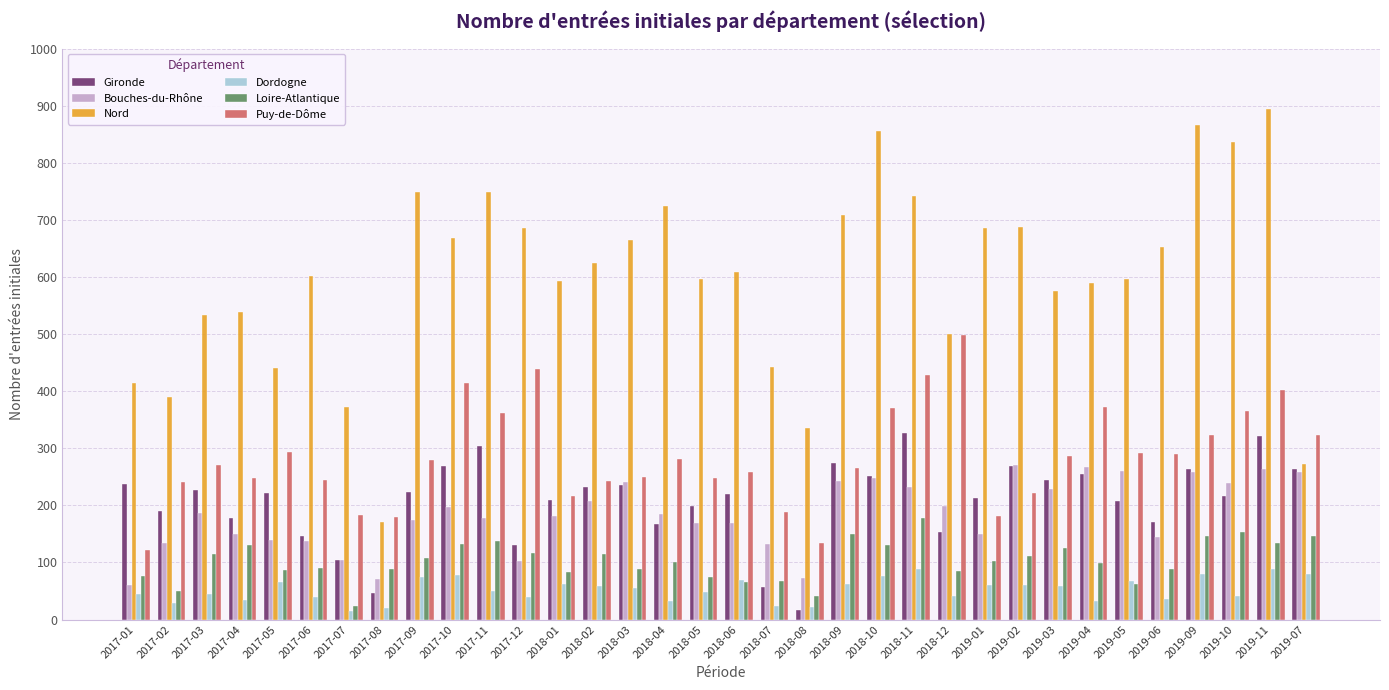

At which label does Puy-de-Dôme first exceed 279?

2017-05